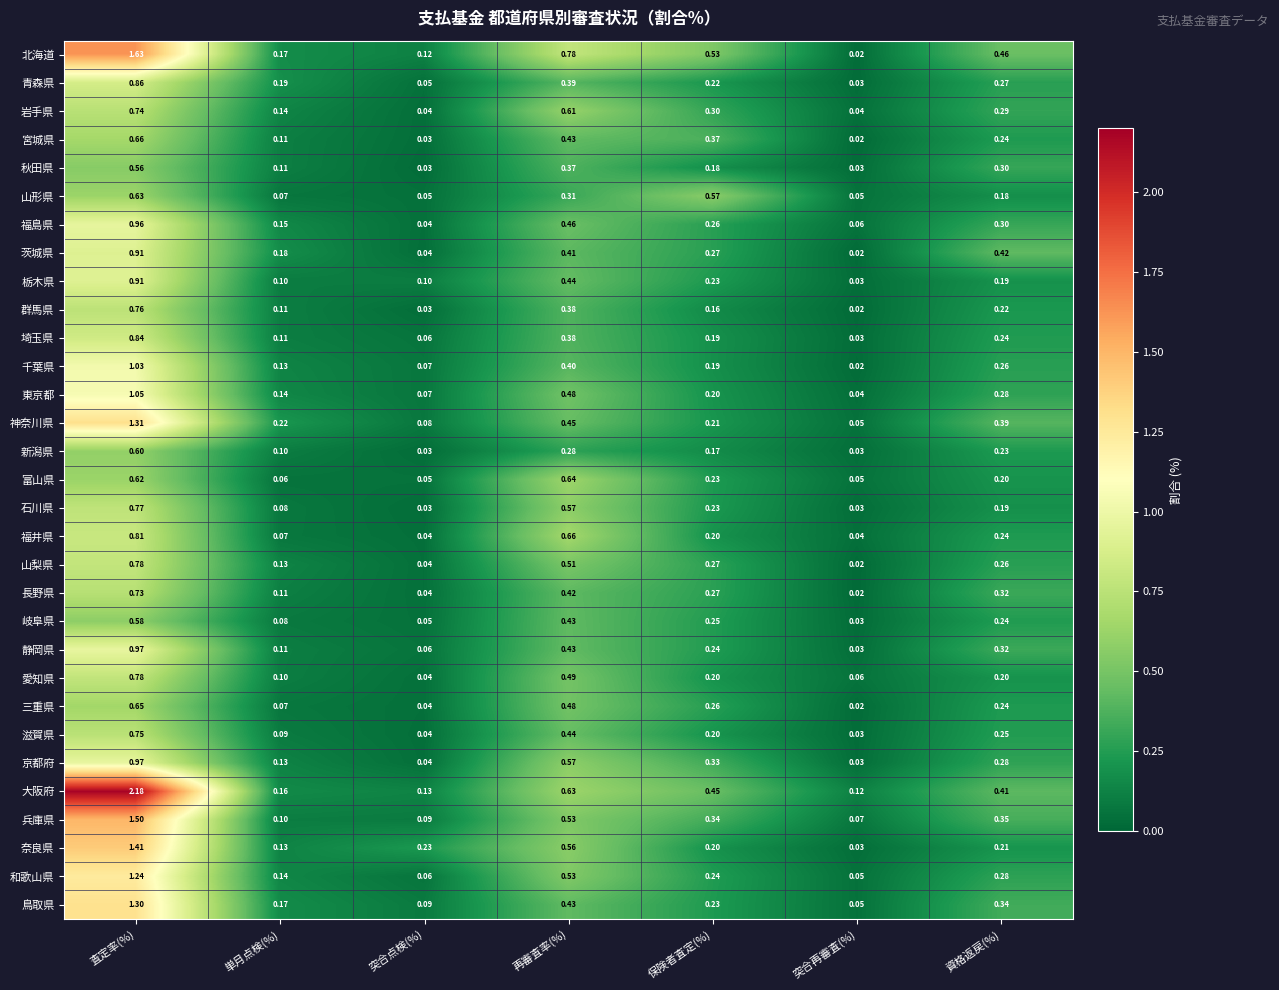

At which category does the chart reach its peak across all series?

査定率(%)